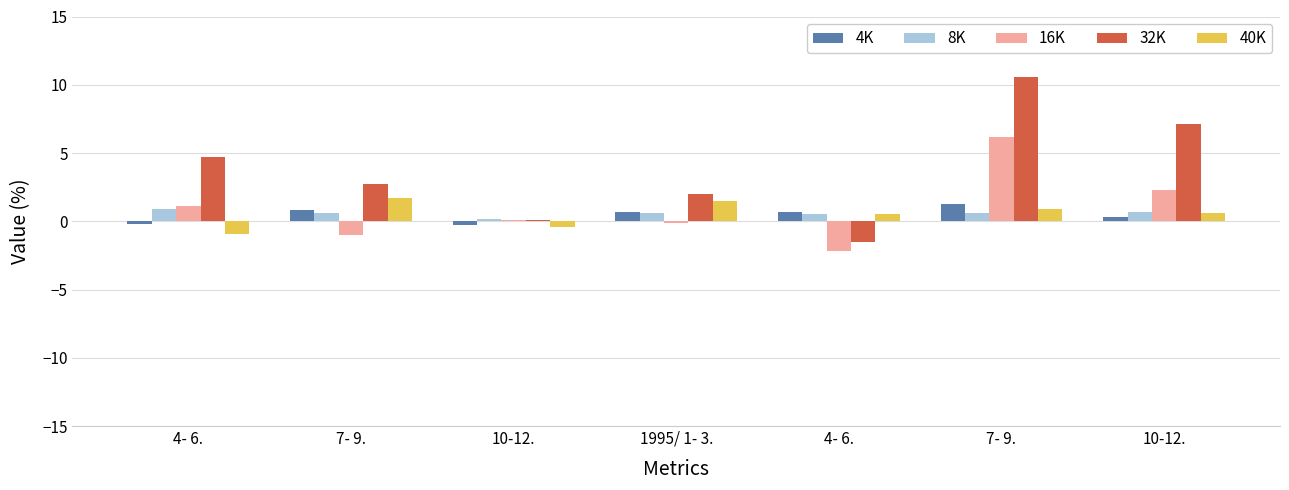

What is the total value across all series at 4- 6.?

5.6